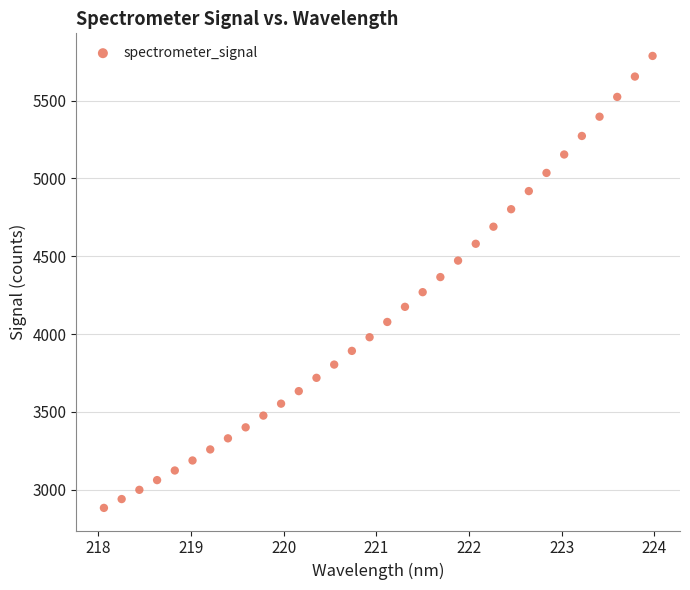

What is the range of Y values (max minus min)?

2902.4